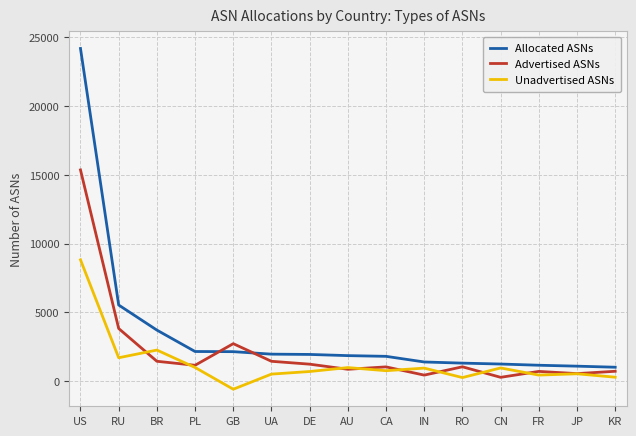

Where does the Allocated ASNs series first go above 1862?

US